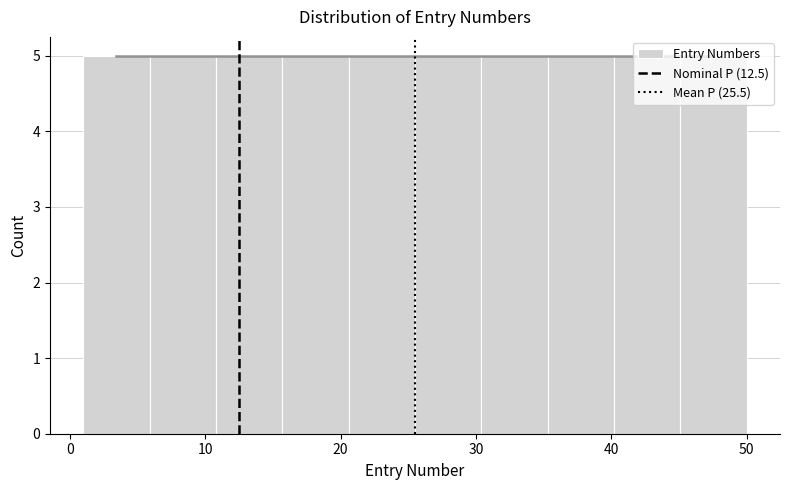

Reading left to right, transcribe this chart: for each bar, give the range it covers on the x-axis and its height. Neither the bar edges nor the heights are printed on the chart, so give them approximately, as read against the axes.

1.0 to 5.9: 5
5.9 to 10.8: 5
10.8 to 15.7: 5
15.7 to 20.6: 5
20.6 to 25.5: 5
25.5 to 30.4: 5
30.4 to 35.3: 5
35.3 to 40.2: 5
40.2 to 45.1: 5
45.1 to 50.0: 5